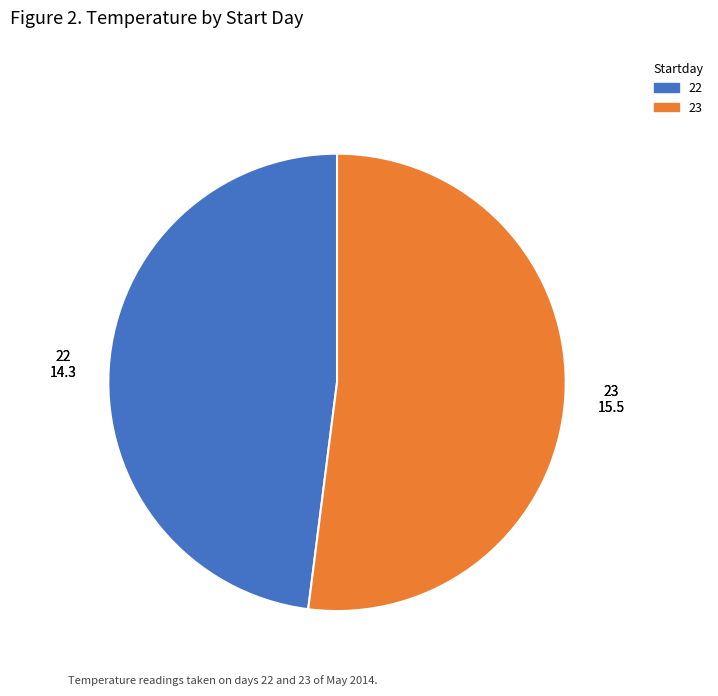

Is it true that 22 is 48% of the pie?

True